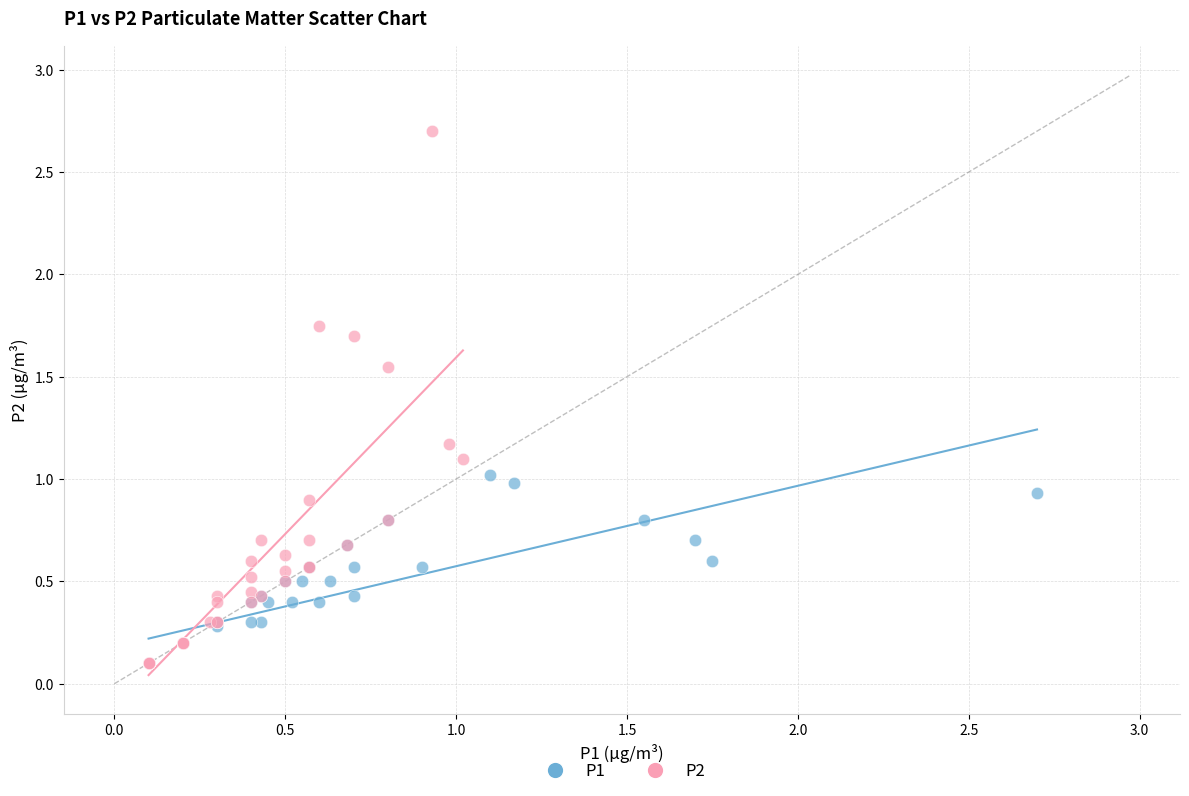

Which series has the largest Y range (max minus min)?

P2